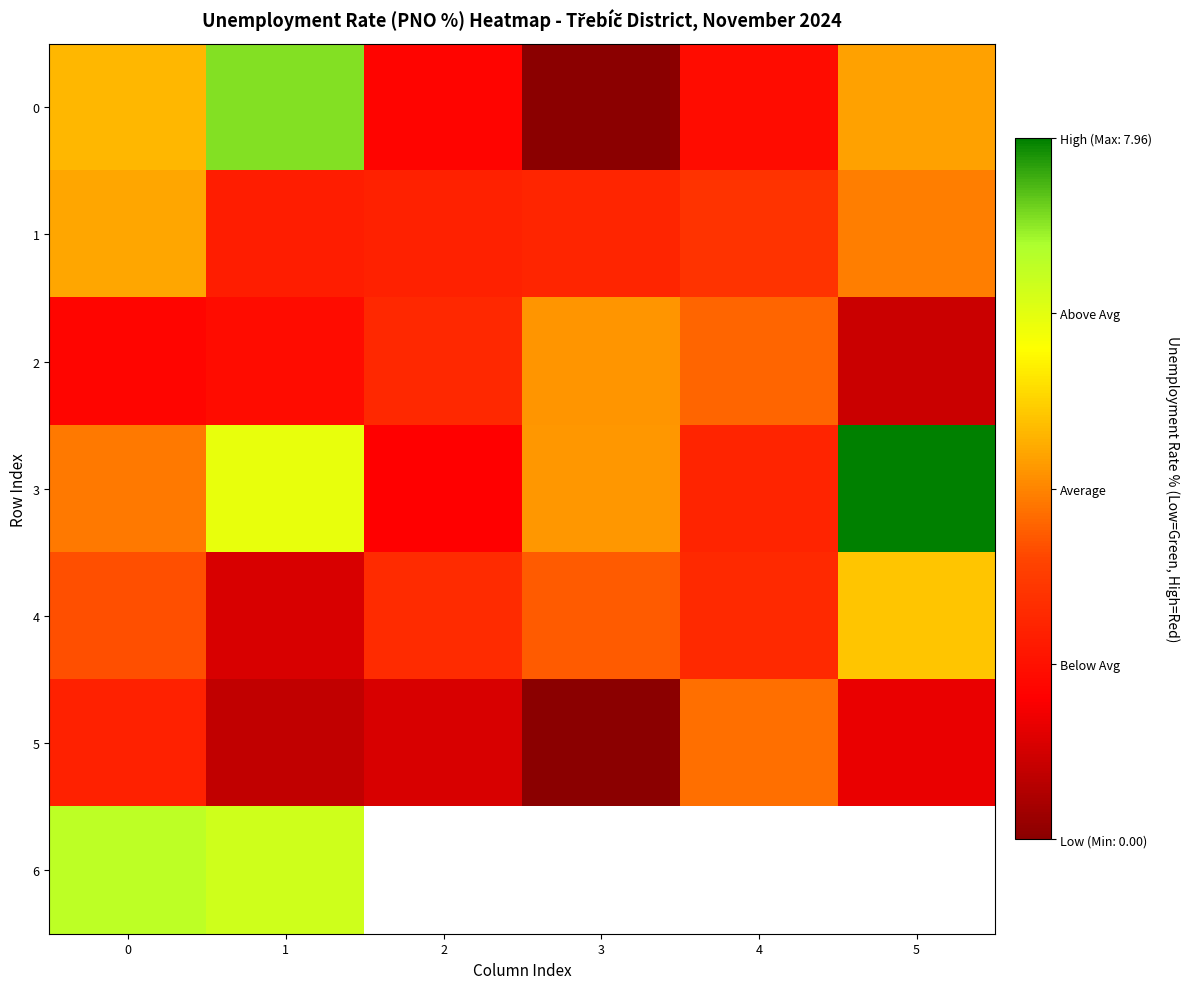

Rank the series by their maximum value, from lowest to highest.

5, 2, 1, 4, 6, 0, 3